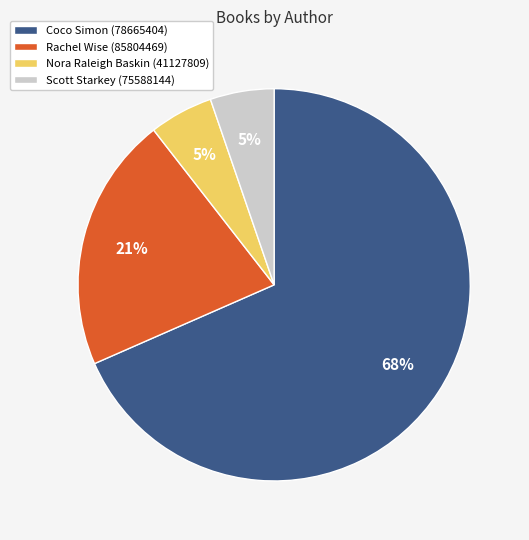

To the nearest percent, what is the average slice percentage?

25%